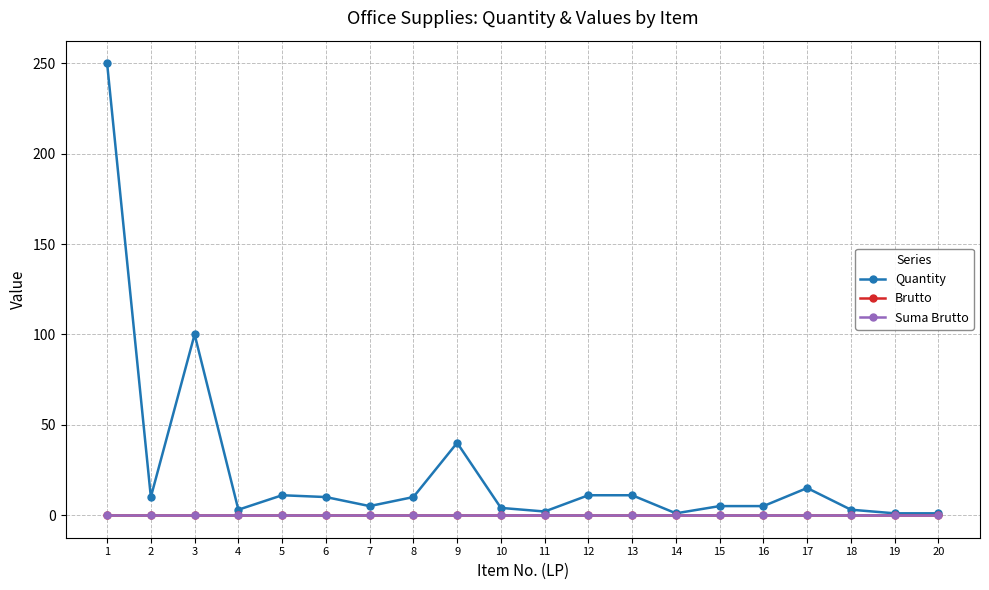

Reading left to right, extract all data points from this chart.

Quantity: 1=250	2=10	3=100	4=3	5=11	6=10	7=5	8=10	9=40	10=4	11=2	12=11	13=11	14=1	15=5	16=5	17=15	18=3	19=1	20=1
Brutto: 1=0	2=0	3=0	4=0	5=0	6=0	7=0	8=0	9=0	10=0	11=0	12=0	13=0	14=0	15=0	16=0	17=0	18=0	19=0	20=0
Suma Brutto: 1=0	2=0	3=0	4=0	5=0	6=0	7=0	8=0	9=0	10=0	11=0	12=0	13=0	14=0	15=0	16=0	17=0	18=0	19=0	20=0